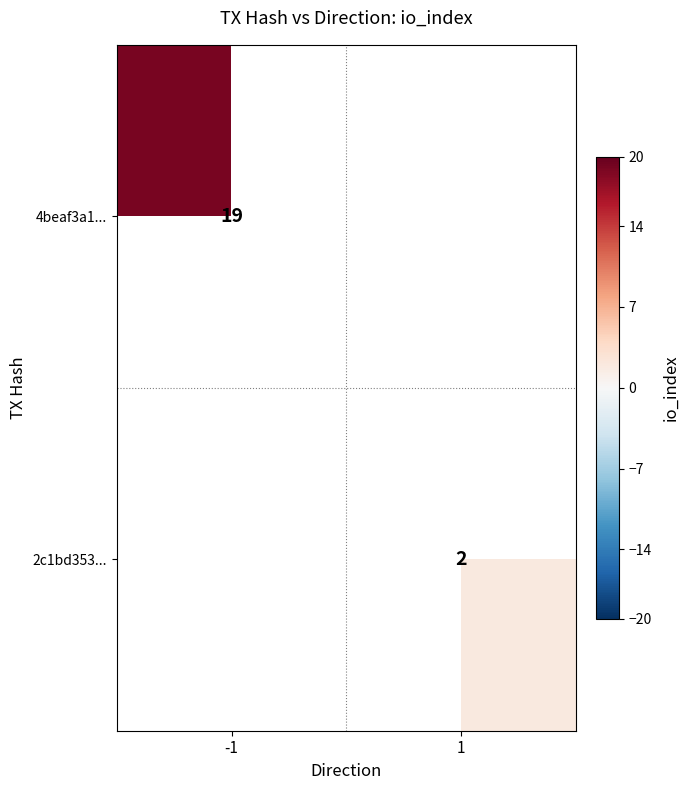

The 2c1bd353... series shows 2 at 1. True or false?

True